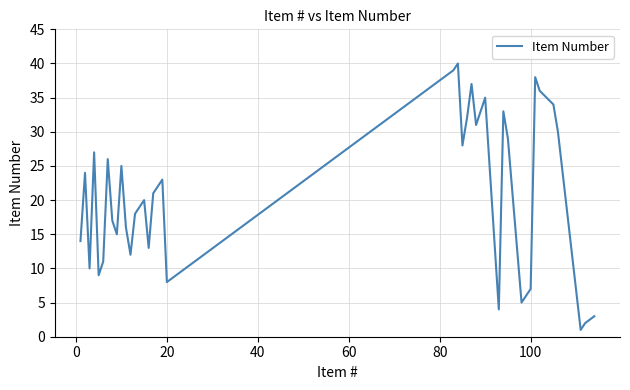

What is the difference between the maximum and minimum values?

39